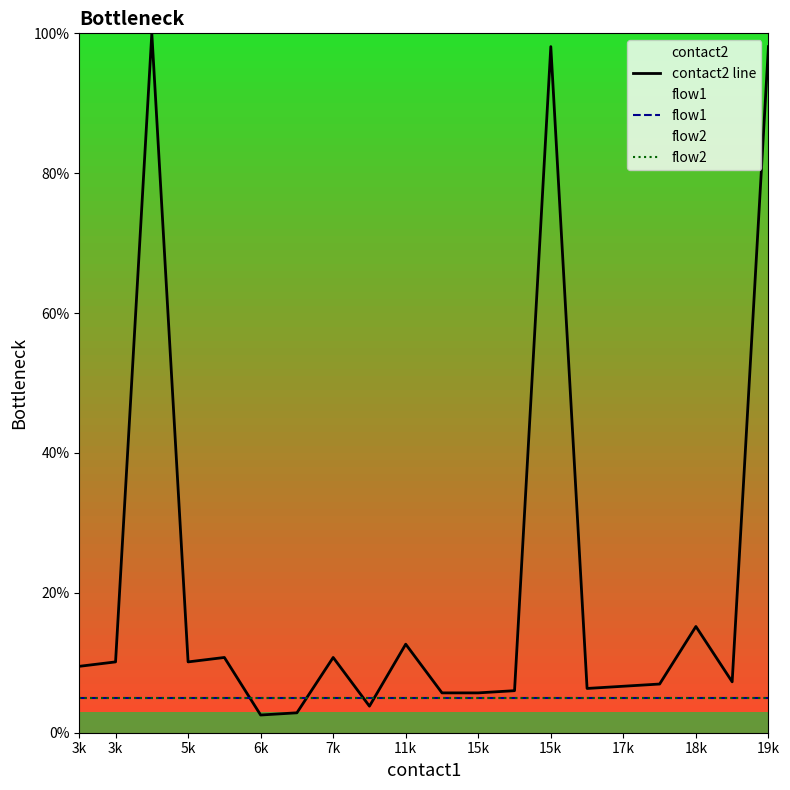

What are all the series names shown in the legend?

contact2 line, flow1, flow2